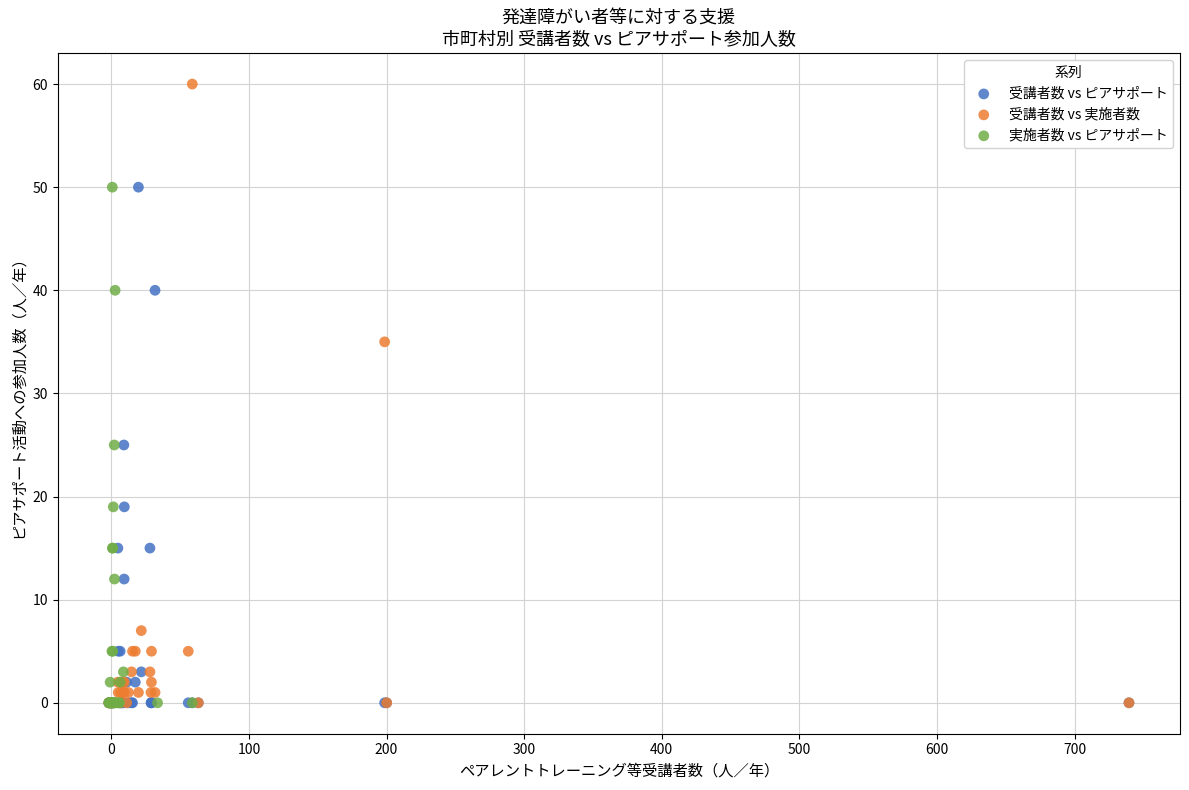

Which series has the largest Y range (max minus min)?

受講者数 vs 実施者数